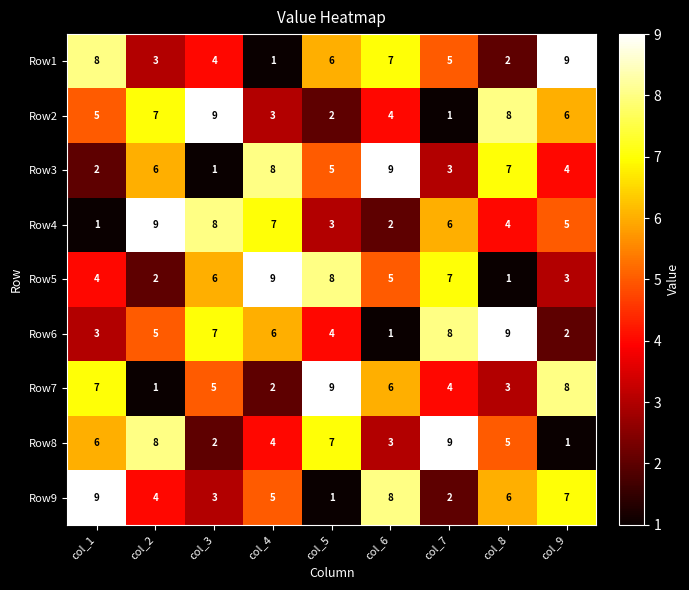

What is the average value of the Row4 series?

5